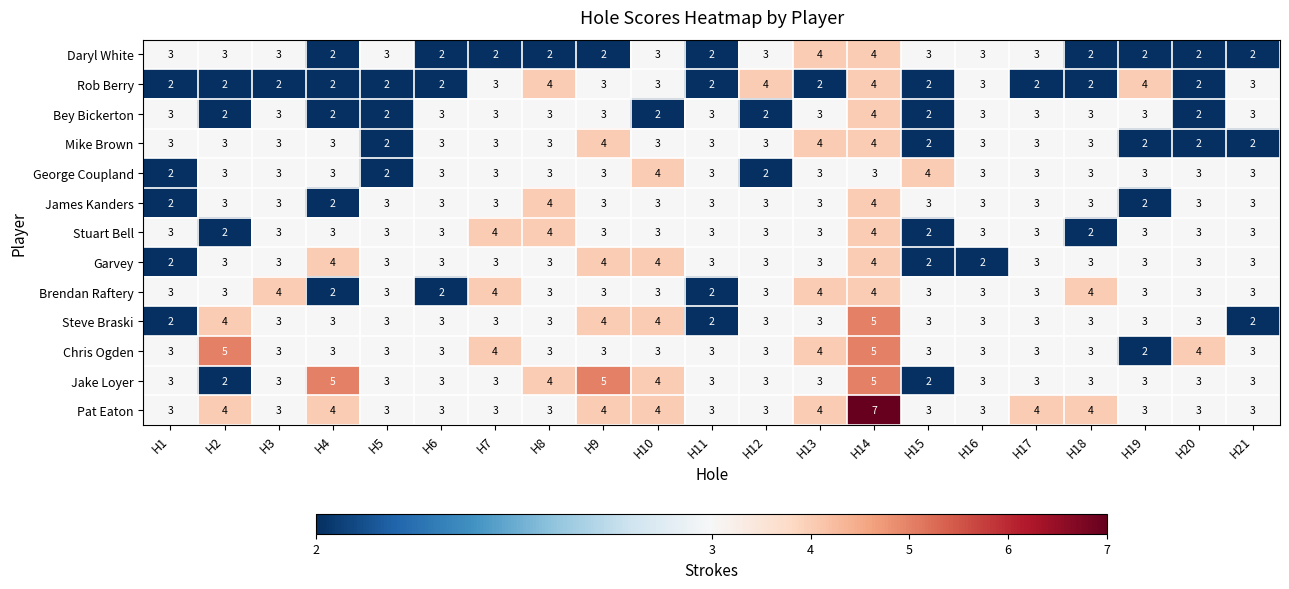

Read the Chris Ogden value at H18.

3